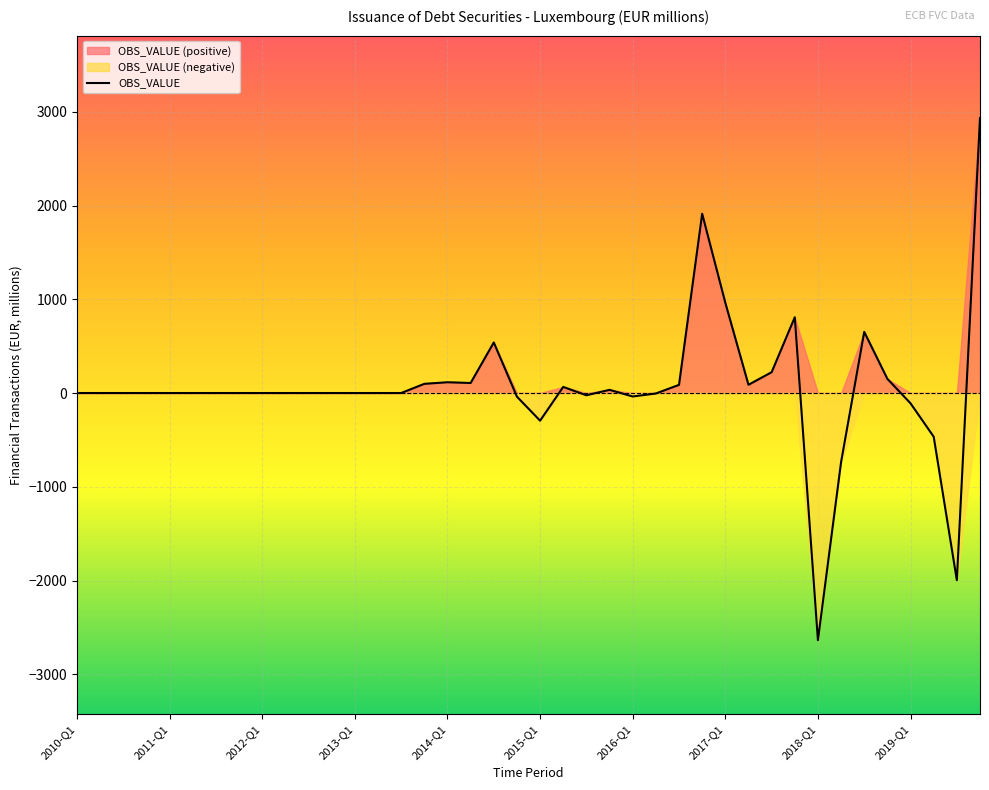

What is the minimum value for OBS_VALUE?

-2636